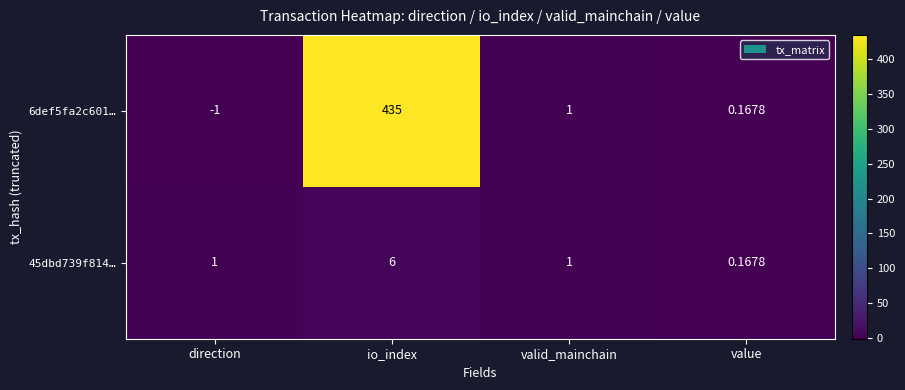

Count the number of categories in the chart.

4